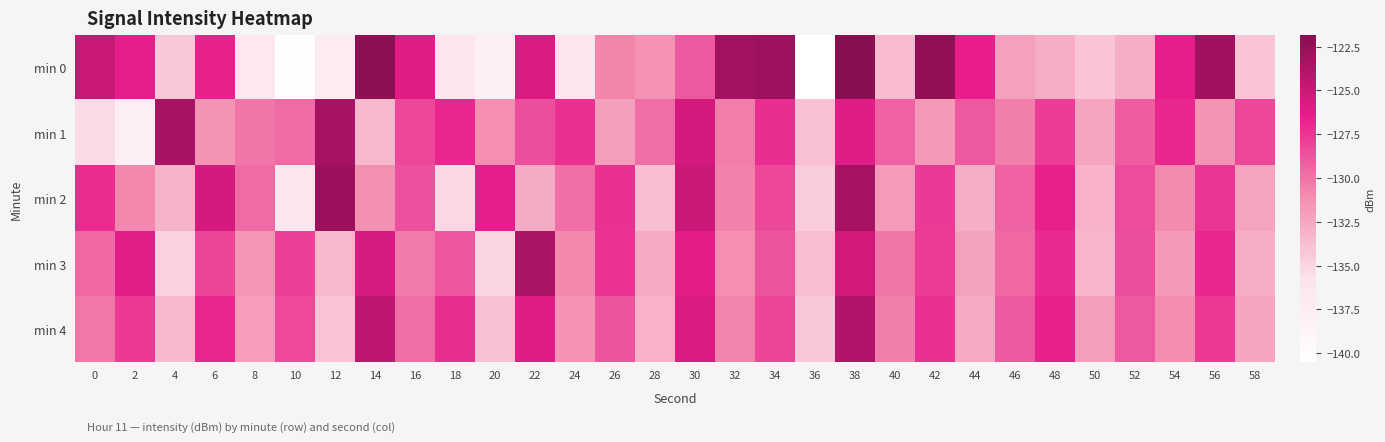

Reading left to right, extract all data points from this chart.

min 0: 0=-125.0	2=-126.5	4=-134.3	6=-126.7	8=-136.5	10=-140.4	12=-137.3	14=-122.1	16=-126.1	18=-136.5	20=-138.0	22=-125.8	24=-136.1	26=-130.8	28=-131.4	30=-128.9	32=-123.2	34=-122.9	36=-140.5	38=-121.8	40=-133.6	42=-122.4	44=-126.5	46=-132.2	48=-132.8	50=-134.1	52=-132.9	54=-126.4	56=-123.0	58=-134.1
min 1: 0=-135.4	2=-137.8	4=-123.4	6=-131.5	8=-130.1	10=-129.7	12=-123.4	14=-133.4	16=-128.2	18=-126.8	20=-131.2	22=-128.5	24=-127.3	26=-132.1	28=-129.8	30=-125.6	32=-130.4	34=-127.2	36=-133.9	38=-126.1	40=-129.3	42=-131.7	44=-128.9	46=-130.5	48=-127.8	50=-132.4	52=-129.1	54=-126.8	56=-131.5	58=-128.2
min 2: 0=-127.1	2=-130.8	4=-133.2	6=-125.5	8=-129.7	10=-136.1	12=-122.8	14=-131.3	16=-128.6	18=-135.2	20=-126.4	22=-132.7	24=-129.9	26=-127.3	28=-133.8	30=-125.1	32=-130.6	34=-128.2	36=-134.5	38=-123.3	40=-131.8	42=-127.7	44=-132.9	46=-129.4	48=-126.6	50=-133.1	52=-128.4	54=-131.0	56=-127.5	58=-132.3
min 3: 0=-129.5	2=-126.2	4=-134.8	6=-128.1	8=-131.6	10=-127.9	12=-133.4	14=-125.7	16=-130.3	18=-128.8	20=-135.1	22=-123.6	24=-130.9	26=-127.4	28=-132.6	30=-126.3	32=-131.2	34=-128.7	36=-133.7	38=-125.4	40=-130.1	42=-127.8	44=-132.2	46=-129.6	48=-127.0	50=-133.3	52=-128.5	54=-131.7	56=-126.9	58=-132.8
min 4: 0=-130.2	2=-127.6	4=-133.5	6=-126.8	8=-131.9	10=-128.3	12=-134.1	14=-124.5	16=-129.8	18=-127.2	20=-133.9	22=-126.1	24=-131.4	26=-128.7	28=-133.0	30=-125.9	32=-130.7	34=-128.1	36=-134.3	38=-123.8	40=-130.5	42=-127.3	44=-132.6	46=-129.0	48=-126.7	50=-132.1	52=-128.9	54=-131.1	56=-127.6	58=-132.4